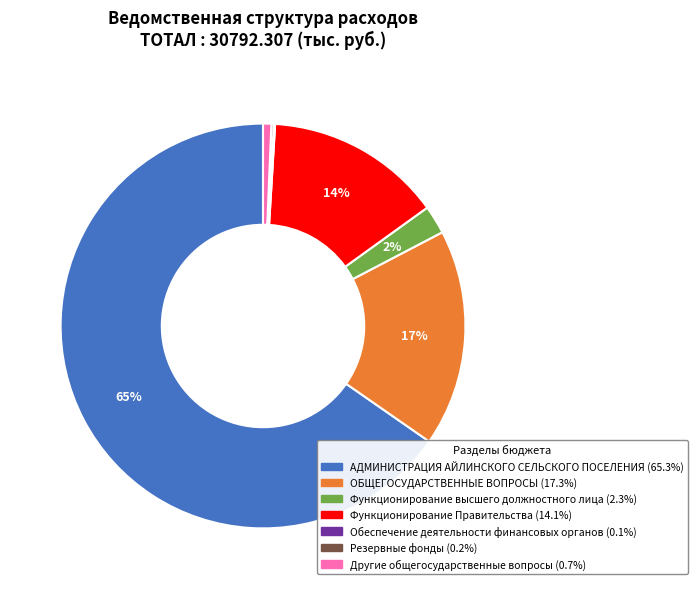

What percentage is the Другие общегосударственные вопросы slice, to the nearest percent?

1%